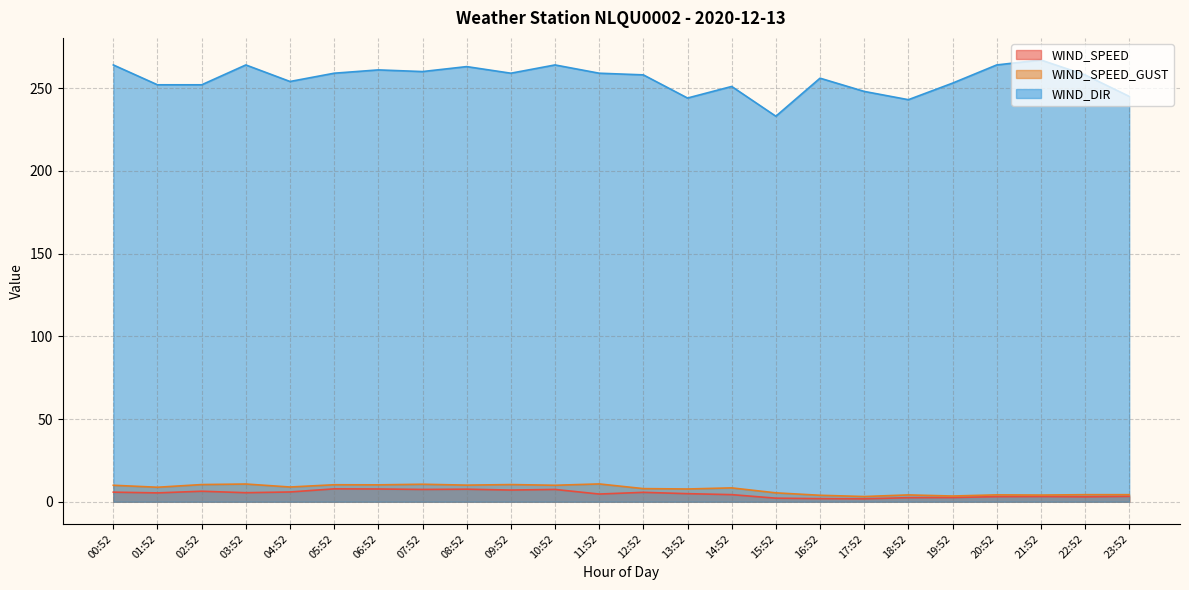

Reading left to right, what are all the values shown in this chart?

WIND_SPEED: 00:52=5.8	01:52=5.4	02:52=6.4	03:52=5.5	04:52=5.9	05:52=7.8	06:52=7.7	07:52=7.4	08:52=7.6	09:52=7.1	10:52=7.4	11:52=4.7	12:52=5.7	13:52=4.9	14:52=4.3	15:52=2.2	16:52=1.9	17:52=1.8	18:52=2.5	19:52=2.6	20:52=3.1	21:52=3.2	22:52=3.0	23:52=3.3
WIND_SPEED_GUST: 00:52=10.0	01:52=8.8	02:52=10.4	03:52=10.7	04:52=8.9	05:52=10.3	06:52=10.2	07:52=10.6	08:52=10.1	09:52=10.4	10:52=10.0	11:52=10.8	12:52=7.9	13:52=7.7	14:52=8.4	15:52=5.4	16:52=3.9	17:52=3.2	18:52=4.1	19:52=3.5	20:52=4.2	21:52=4.1	22:52=4.3	23:52=4.3
WIND_DIR: 00:52=264.0	01:52=252.0	02:52=252.0	03:52=264.0	04:52=254.0	05:52=259.0	06:52=261.0	07:52=260.0	08:52=263.0	09:52=259.0	10:52=264.0	11:52=259.0	12:52=258.0	13:52=244.0	14:52=251.0	15:52=233.0	16:52=256.0	17:52=248.0	18:52=243.0	19:52=253.0	20:52=264.0	21:52=267.0	22:52=258.0	23:52=245.0